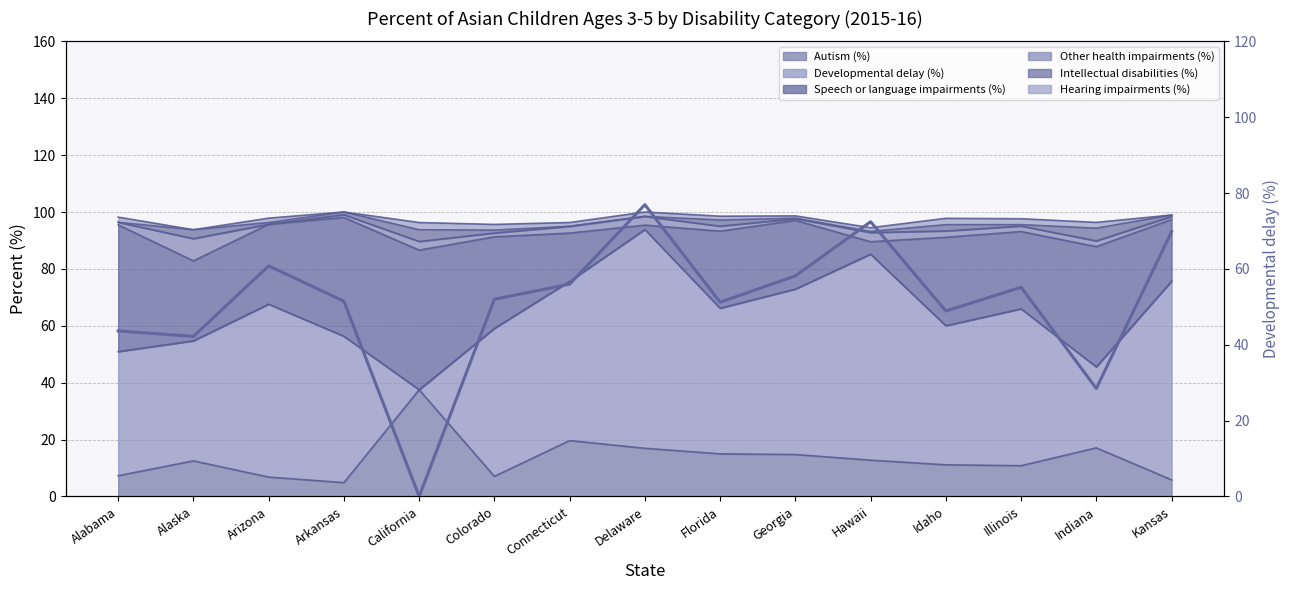

List the labels in order of value, largest first.

Delaware, Hawaii, Kansas, Arizona, Georgia, Connecticut, Illinois, Colorado, Arkansas, Florida, Idaho, Alabama, Alaska, Indiana, California